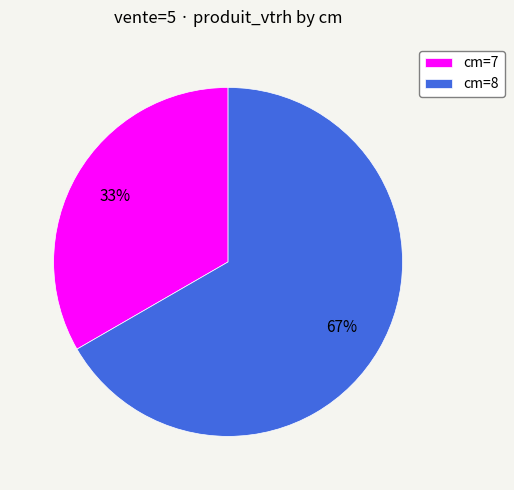

The cm=8 slice represents 67% of the pie. True or false?

True